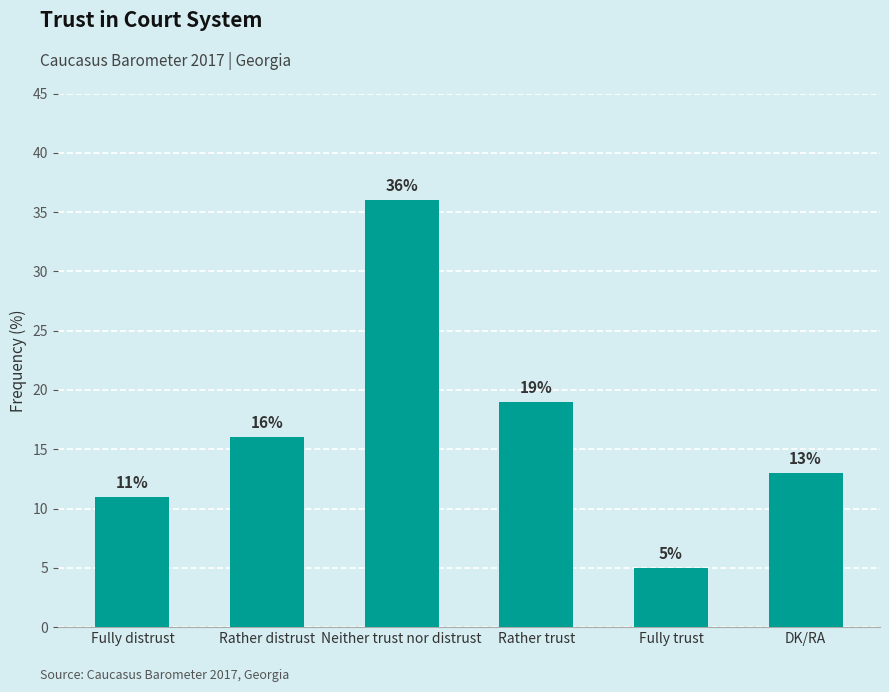

List the labels in order of value, smallest first.

Fully trust, Fully distrust, DK/RA, Rather distrust, Rather trust, Neither trust nor distrust